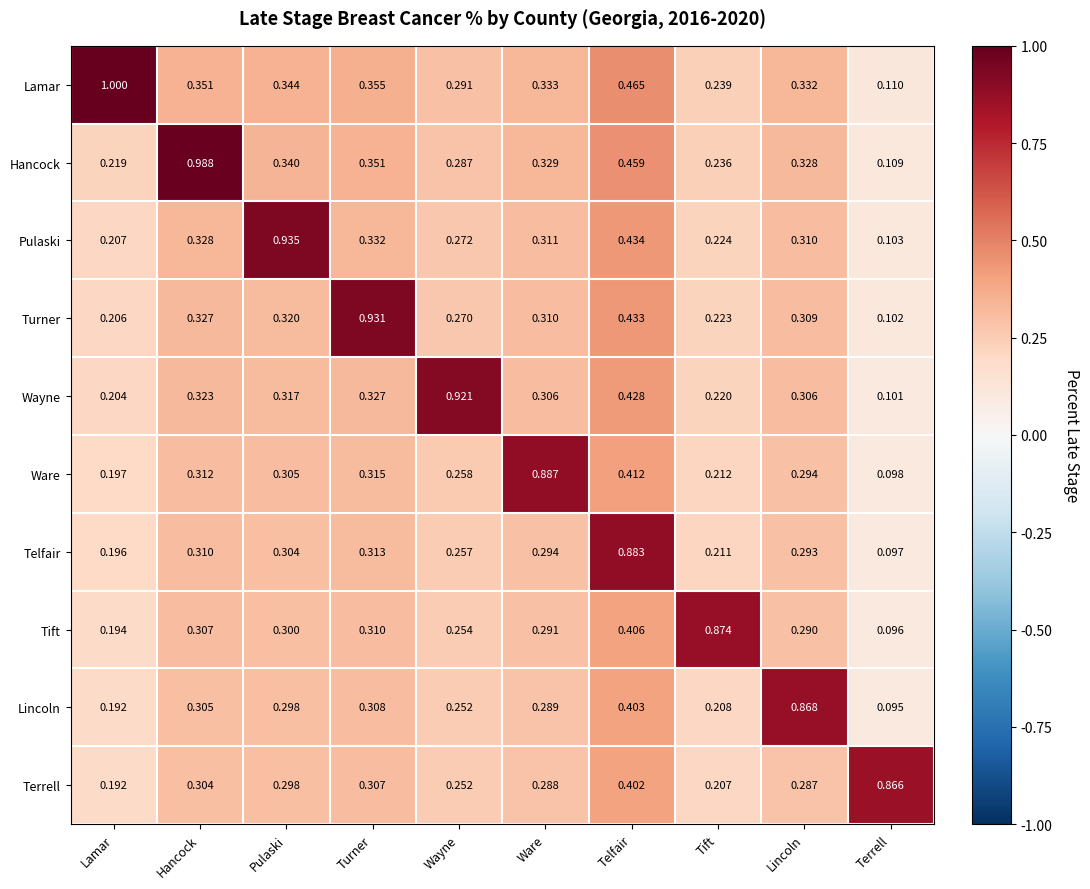

Rank the series at Ware from lowest to highest value.

Terrell, Lincoln, Tift, Telfair, Wayne, Turner, Pulaski, Hancock, Lamar, Ware